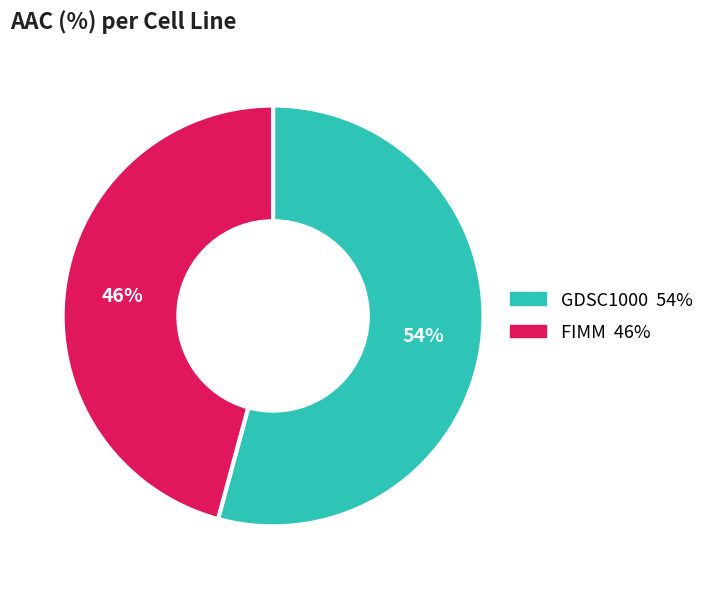

Which category accounts for the majority?

GDSC1000